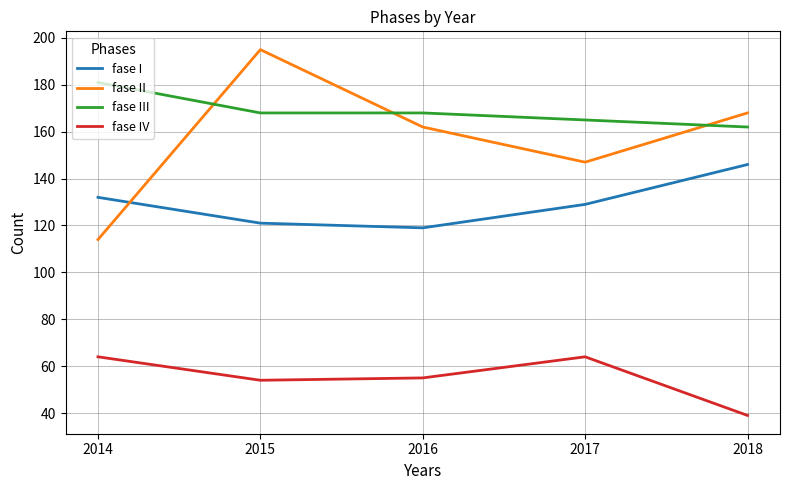

Rank the series at 2017 from highest to lowest value.

fase III, fase II, fase I, fase IV